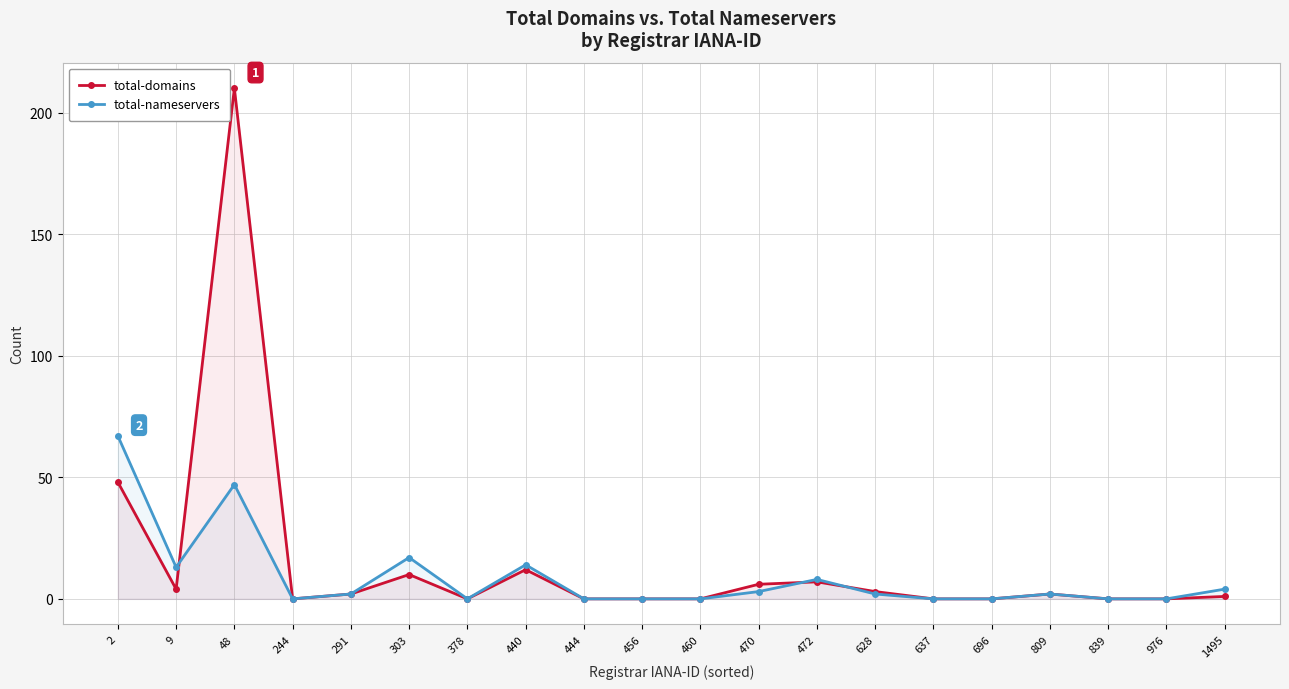

The value of total-nameservers at 2 is 67. True or false?

True